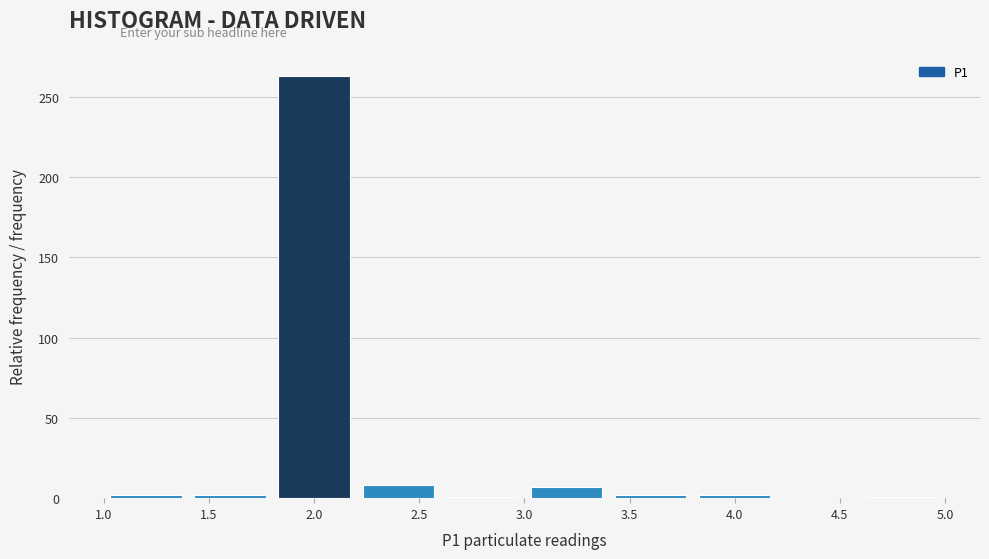

Over which range of the x-axis is the bar tallest?

1.8 to 2.2